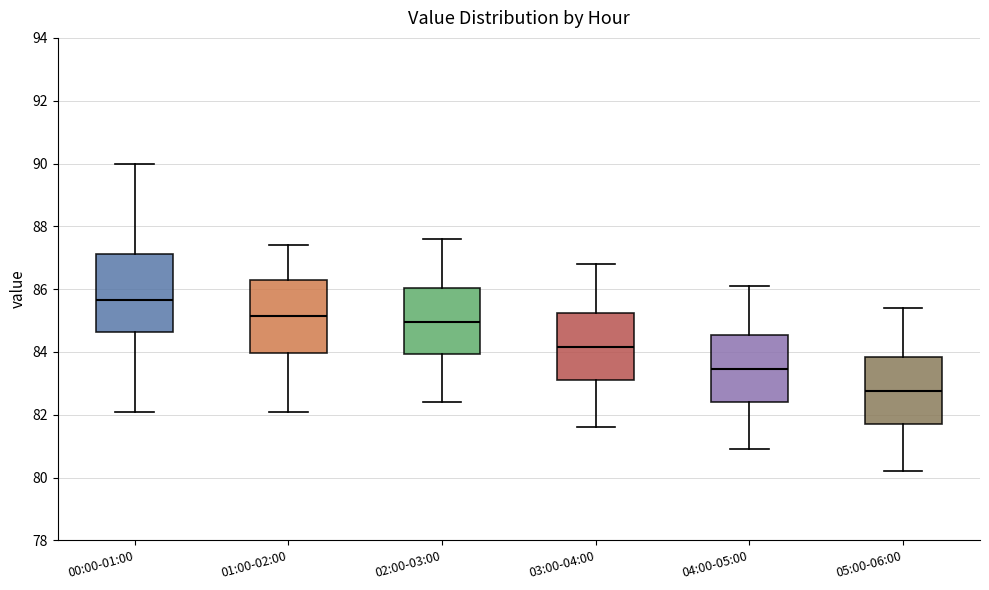

Where is the lower edge of the box for 04:00-05:00 on the y-axis? The values are not printed on the chart, so give them approximately, as read against the axis.

82.4